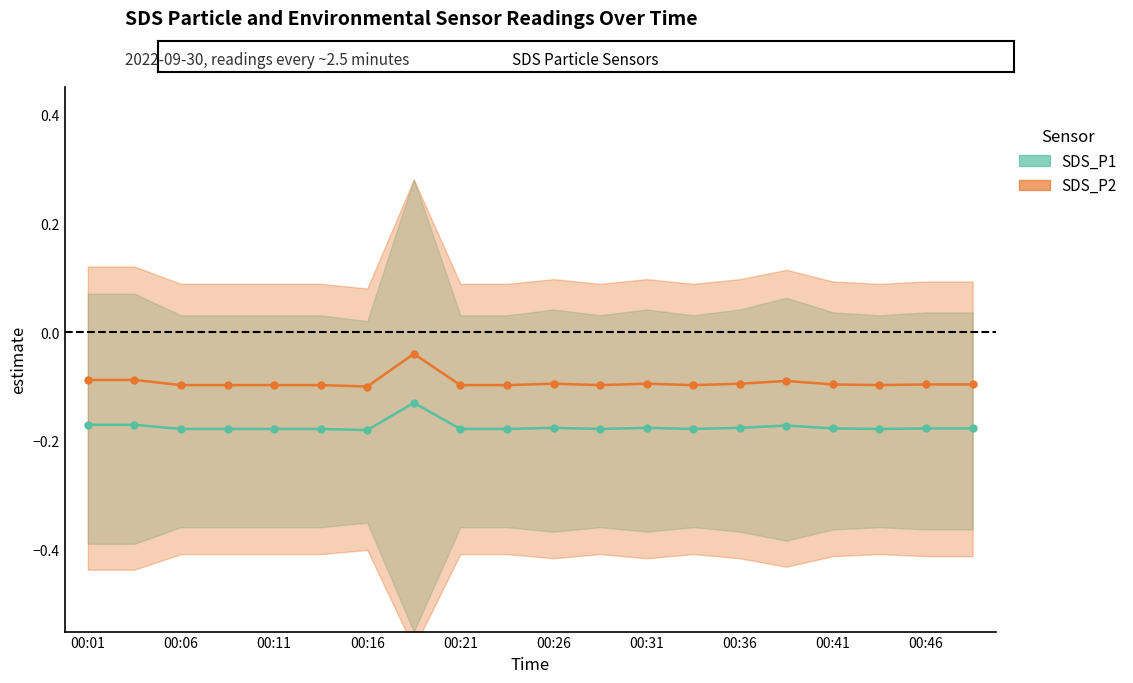

How many interior local valleys does the SDS_P2 series have?

4